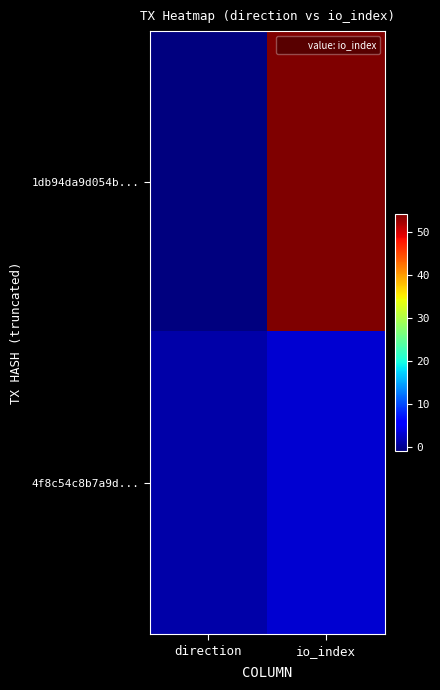

List the series in order of their peak value, highest first.

1db94da9d054b..., 4f8c54c8b7a9d...